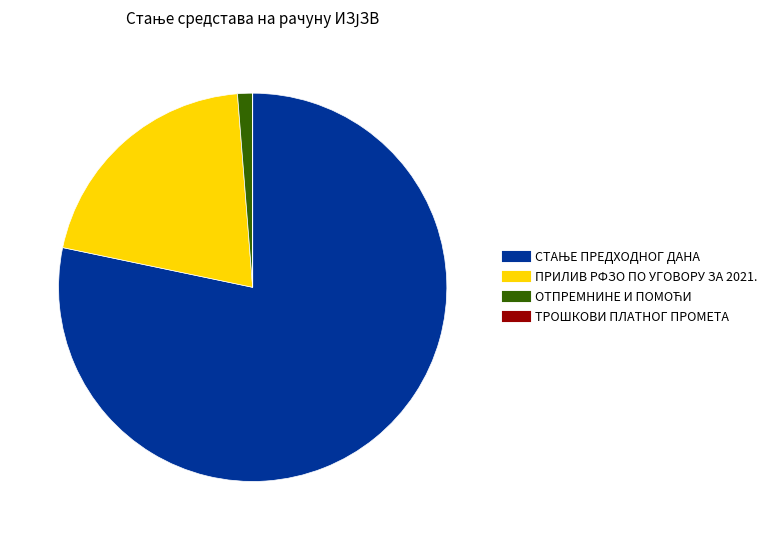

The ПРИЛИВ РФЗО ПО УГОВОРУ ЗА 2021. slice represents 28% of the pie. True or false?

False